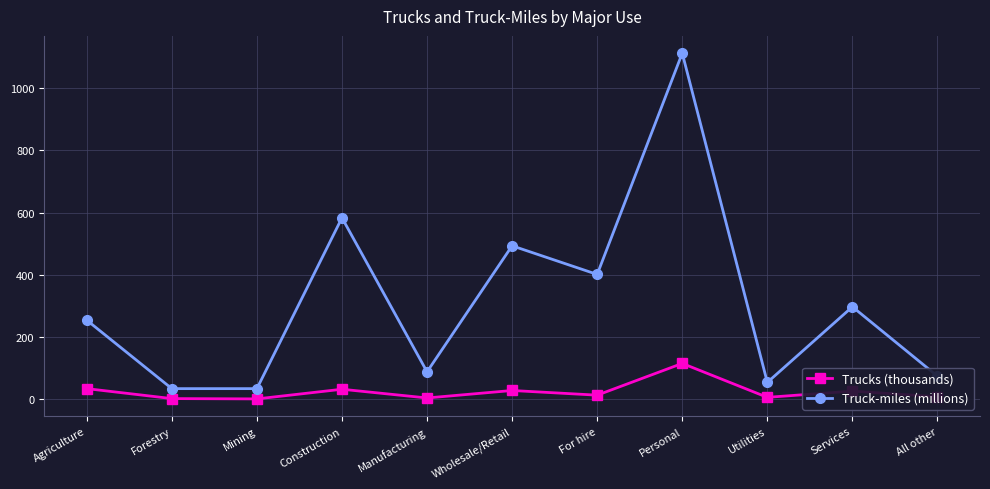

Where is the first local maximum for Trucks (thousands)?

Construction